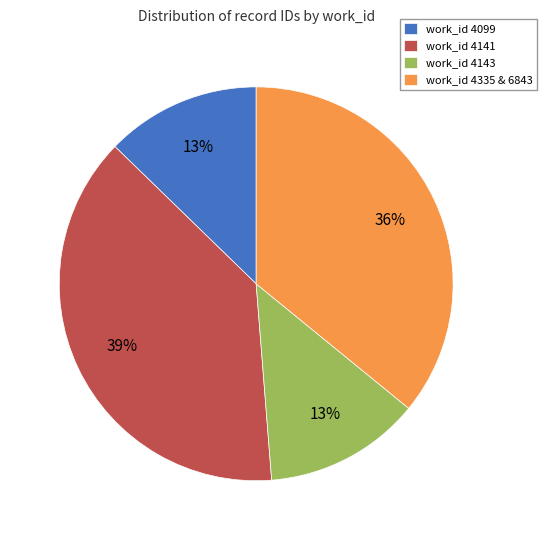

The work_id 4143 slice represents 13% of the pie. True or false?

True